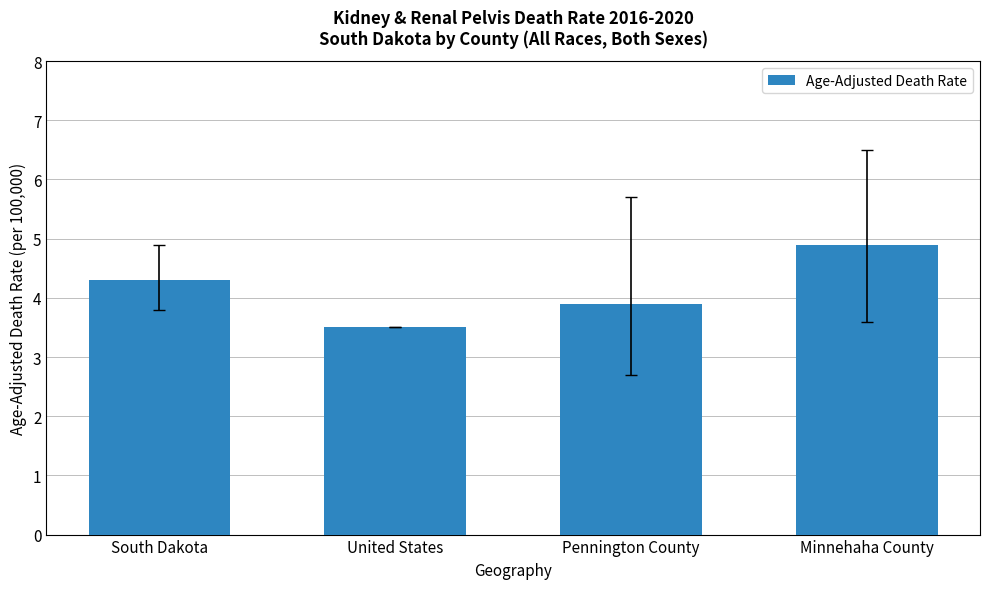

What is the difference between the maximum and minimum values?

1.4